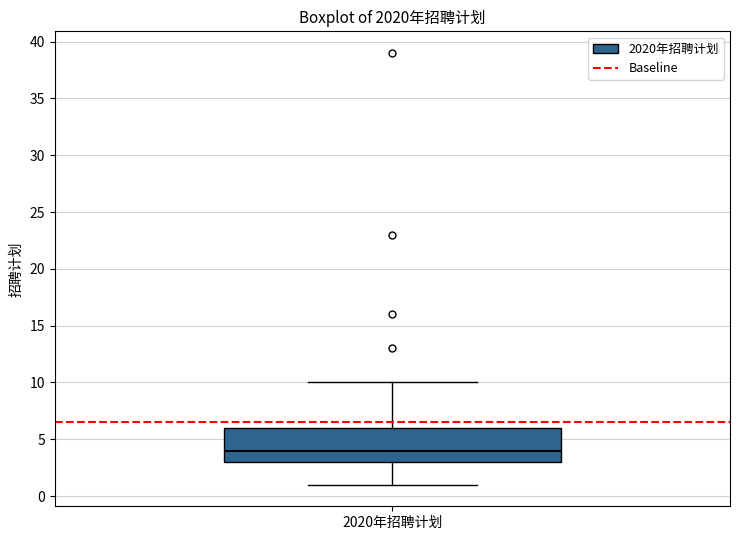

Read this box plot against the y-axis: the position of the median line, the range covered by the box, and the ends of both whiskers. The values are not printed on the chart, so give them approximately, as read against the axis.

median 4, box 3 to 6, whiskers 1 to 10